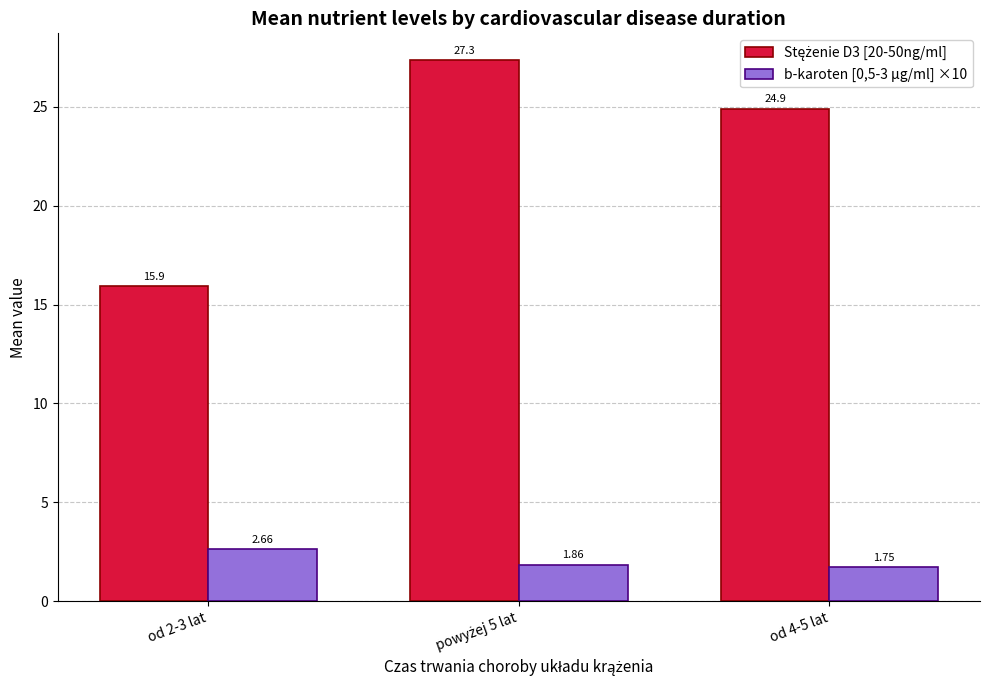

At which label does Stężenie D3 [20-50ng/ml] reach its peak?

powyżej 5 lat